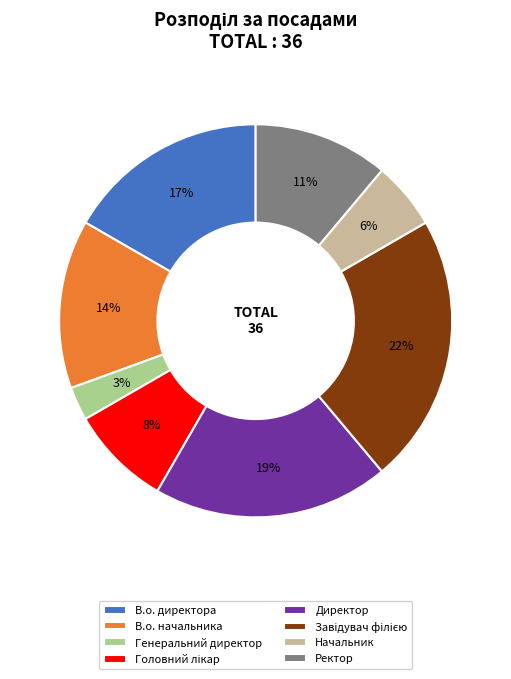

Between Директор and Начальник, which is larger?

Директор